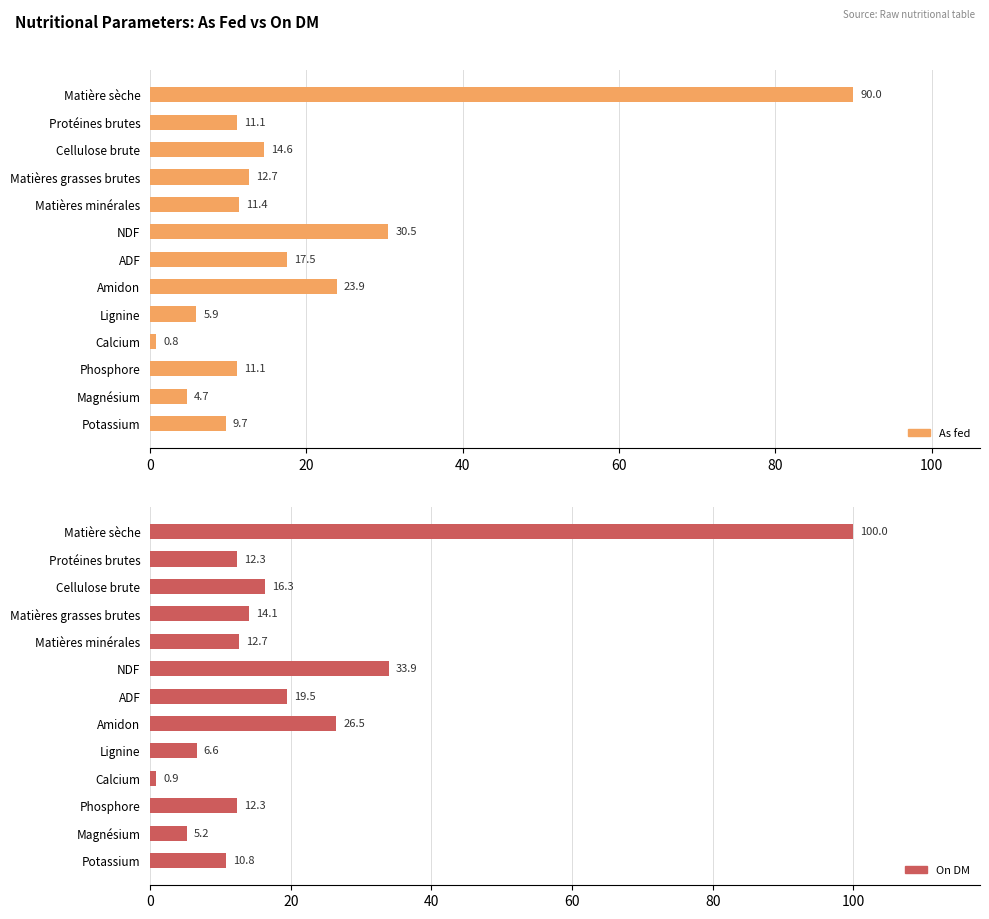

True or false: As fed has a value of 16.0 at 7.

False